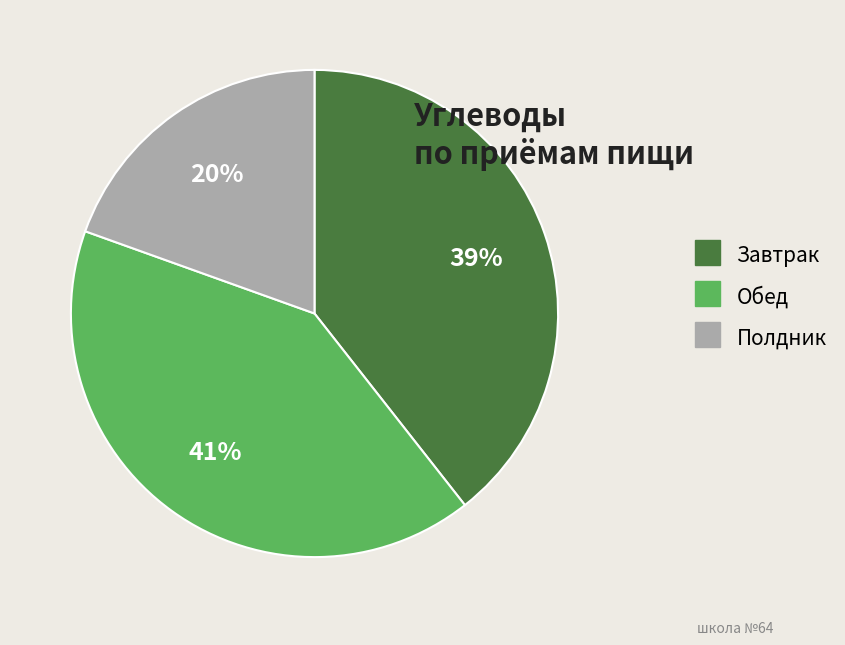

Rank the categories by value from highest to lowest.

Обед, Завтрак, Полдник